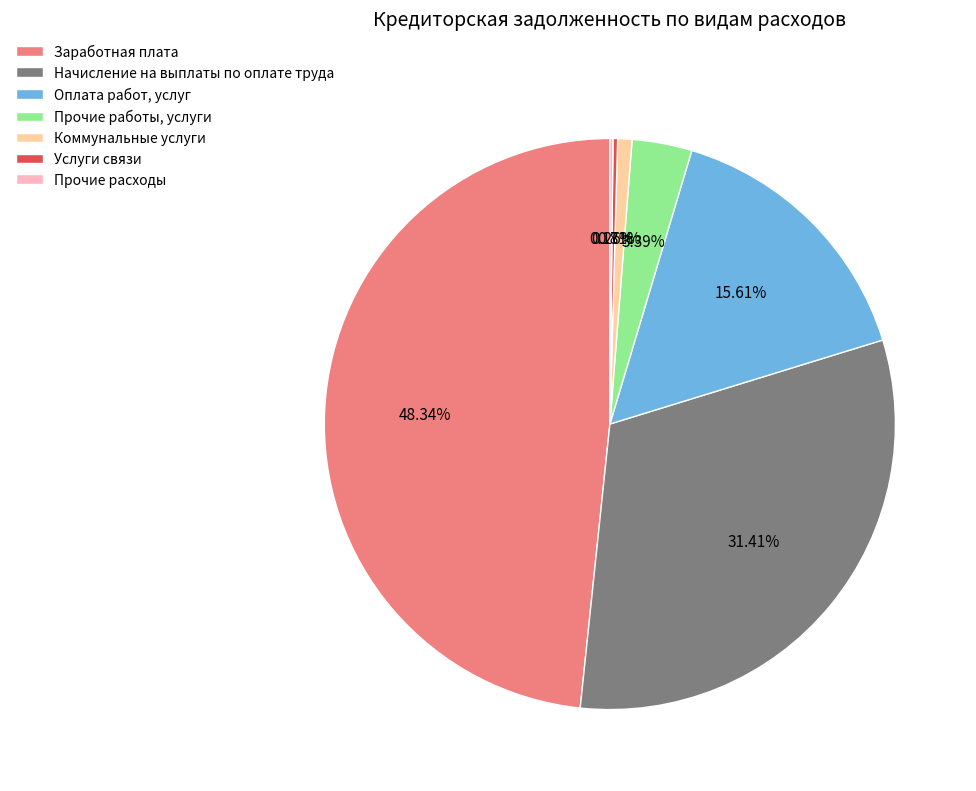

Does Коммунальные услуги account for over 50% of the chart?

No